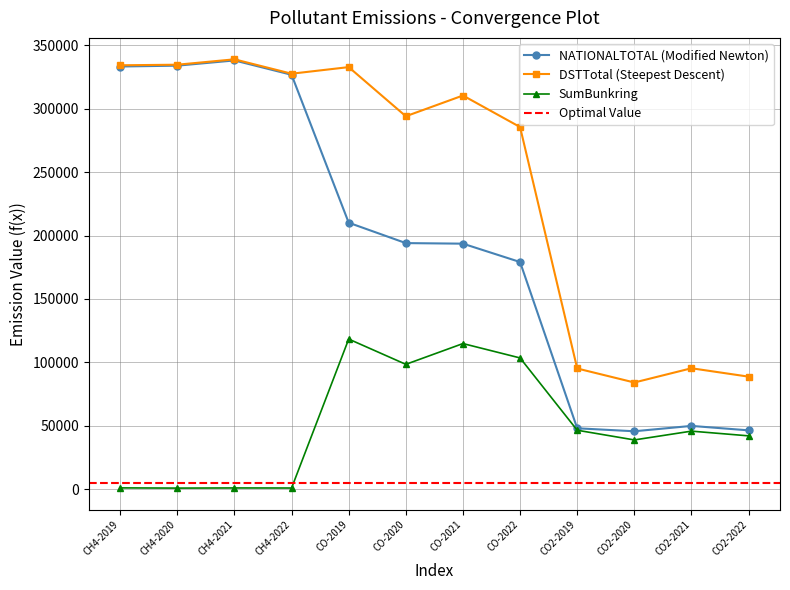

What is the total value across all series at CO2-2020?

168372.8